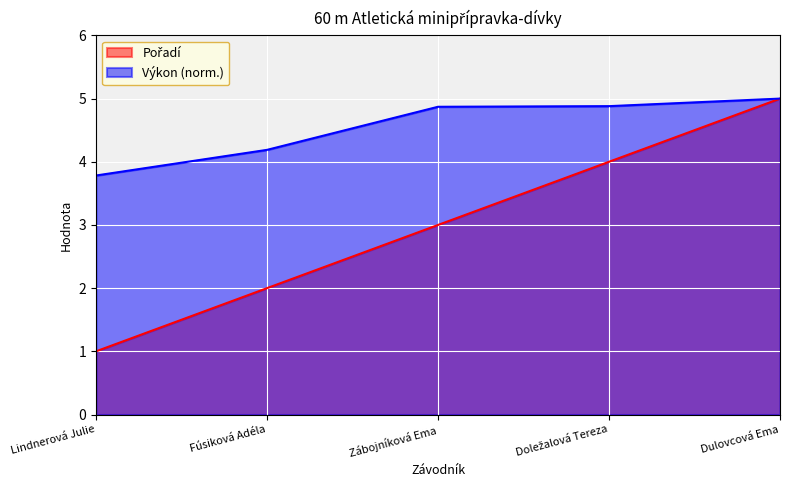

Which category has the lowest value in the Výkon series?

Lindnerová Julie